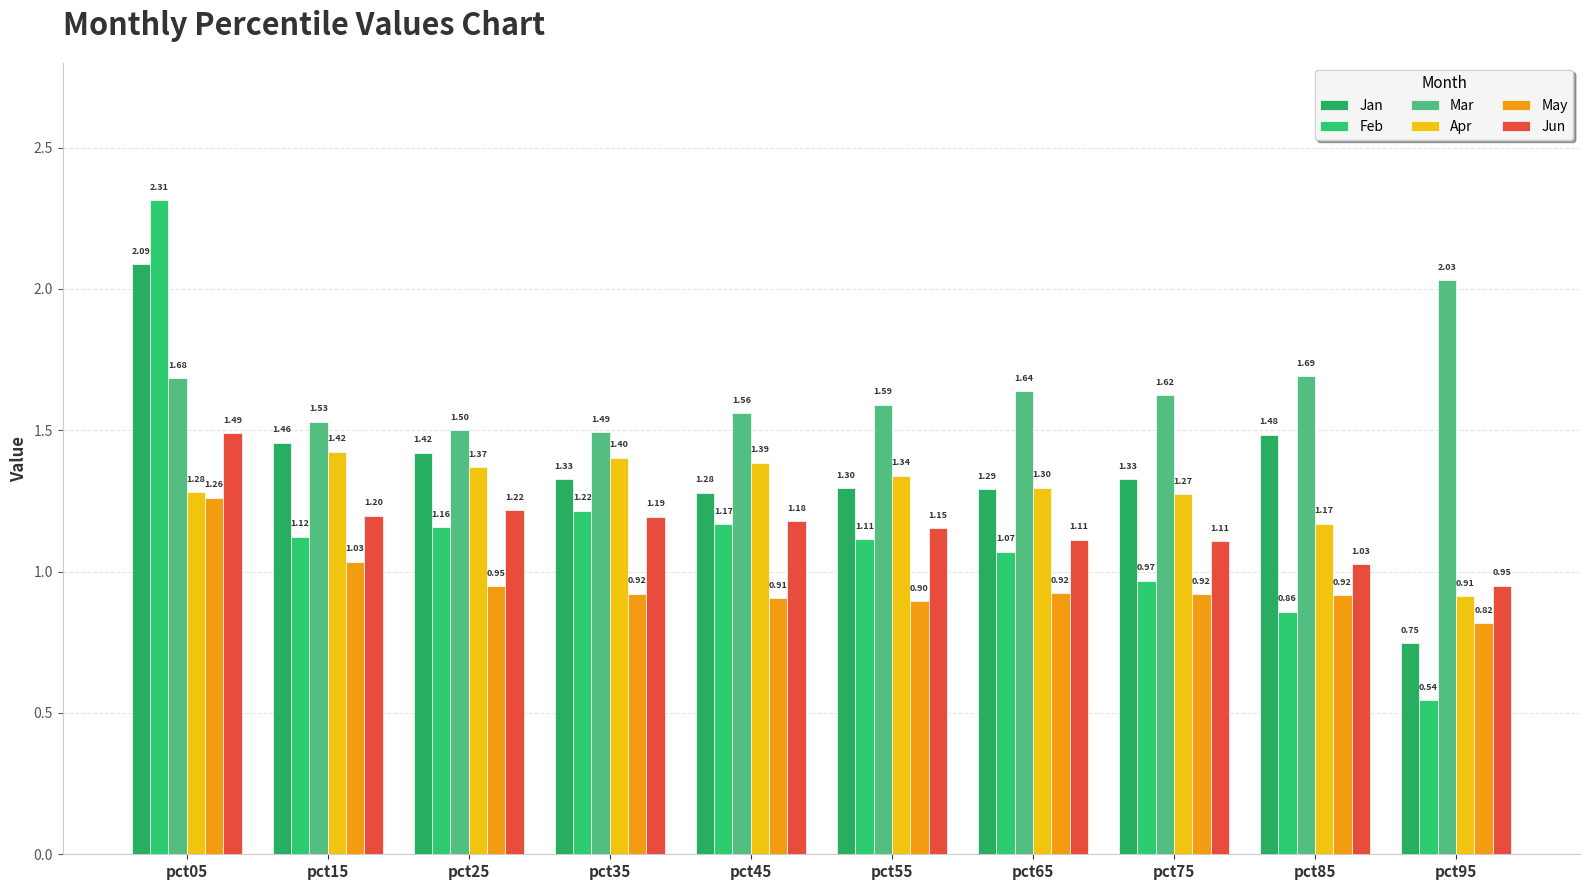

Which label corresponds to the smallest value in the chart?

pct95